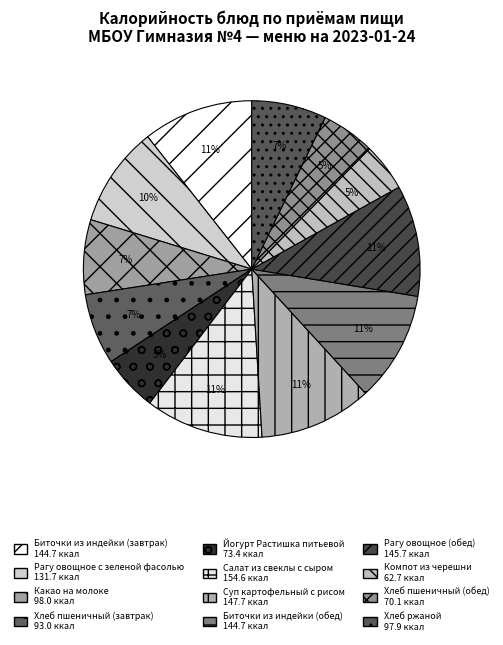

How many segments does this pie chart have?

12